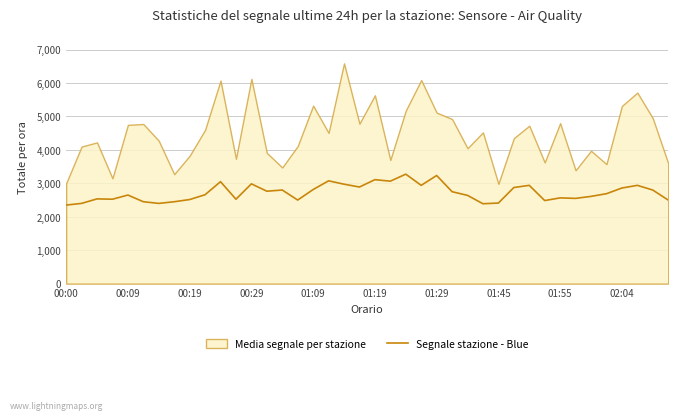

Does the chart have visible grid lines?

Yes